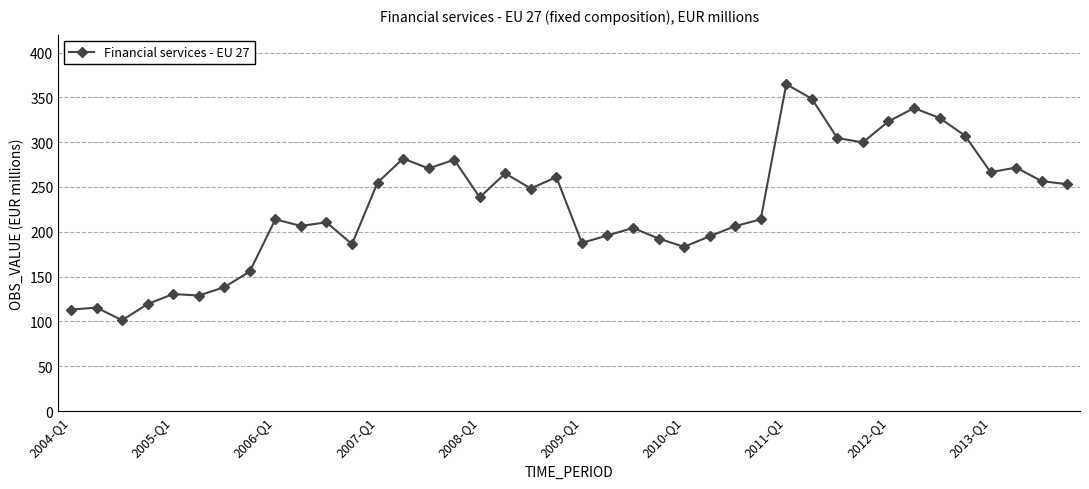

What is the sum of all values?

9159.7